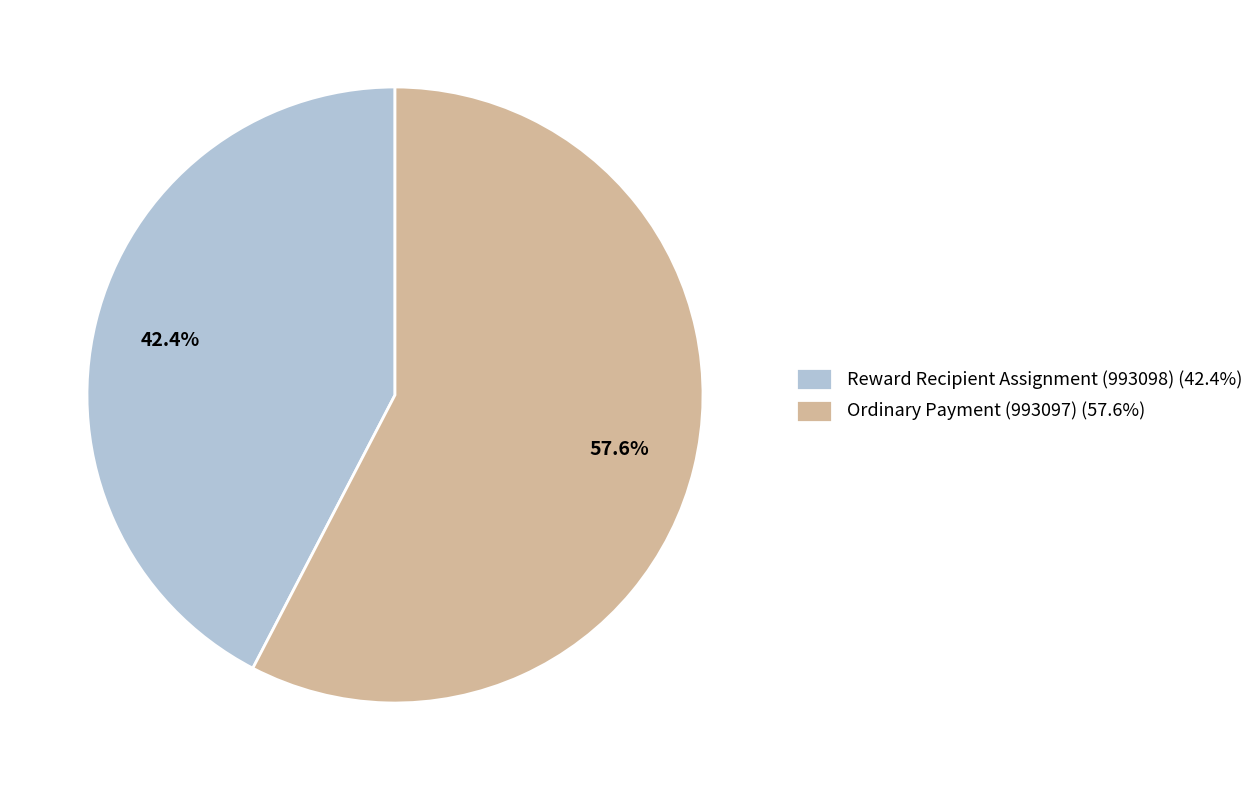

How many slices are in this pie chart?

2